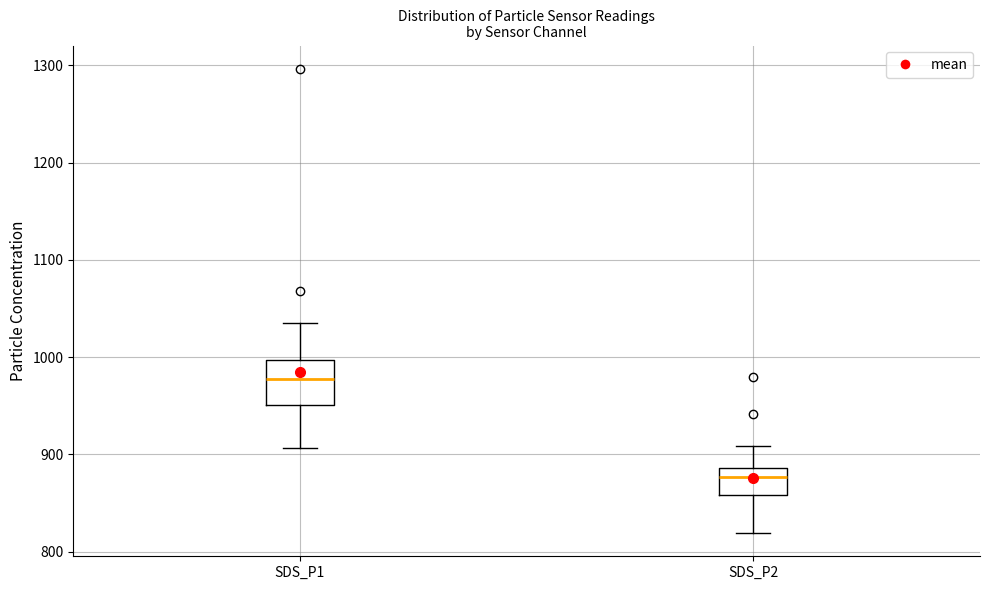

Reading left to right, read every box against the y-axis: the position of its median line, the range the box covers, and the ends of its whiskers. The values are not printed on the chart, so give them approximately, as read against the axis.

SDS_P1: median 980, box 950 to 1000, whiskers 910 to 1040
SDS_P2: median 880, box 860 to 890, whiskers 820 to 910